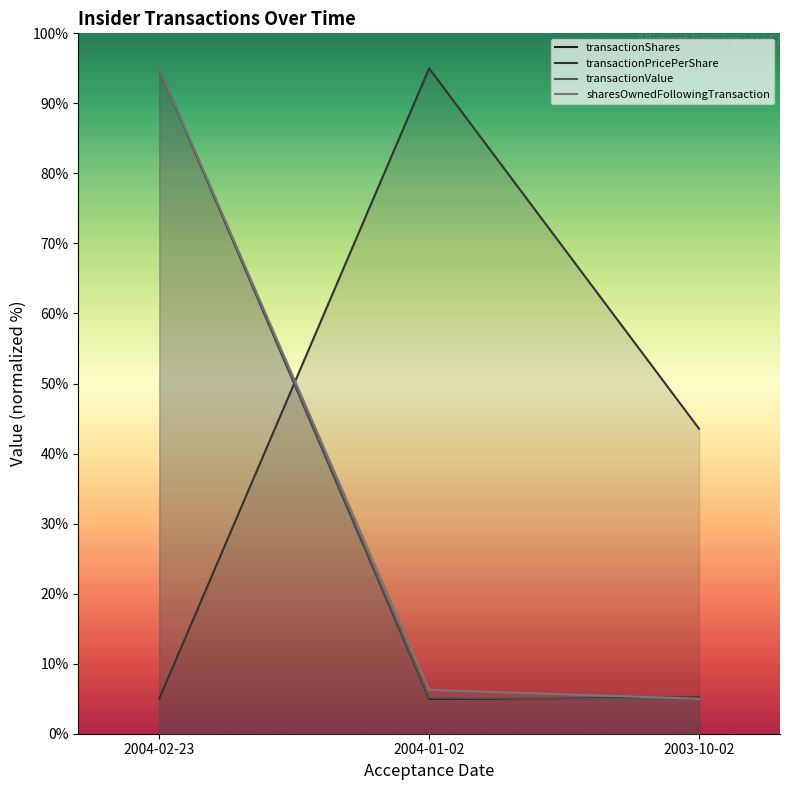

What are all the series names shown in the legend?

transactionShares, transactionPricePerShare, transactionValue, sharesOwnedFollowingTransaction